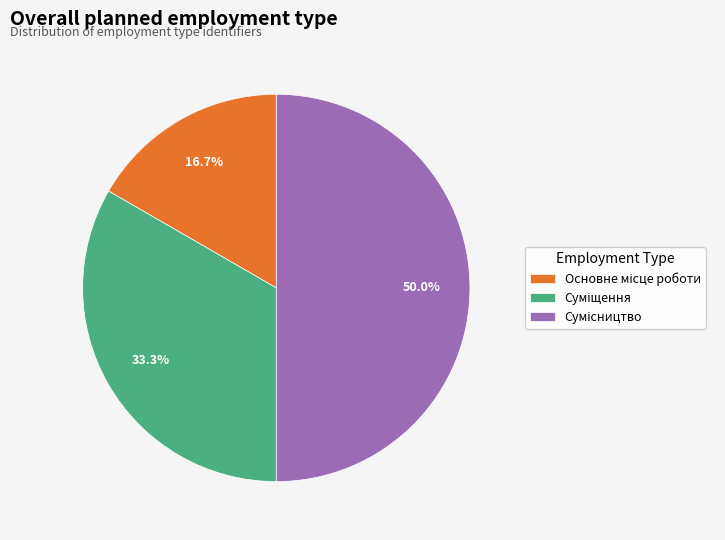

Combined, do Суміщення and Сумісництво account for over 50%?

Yes